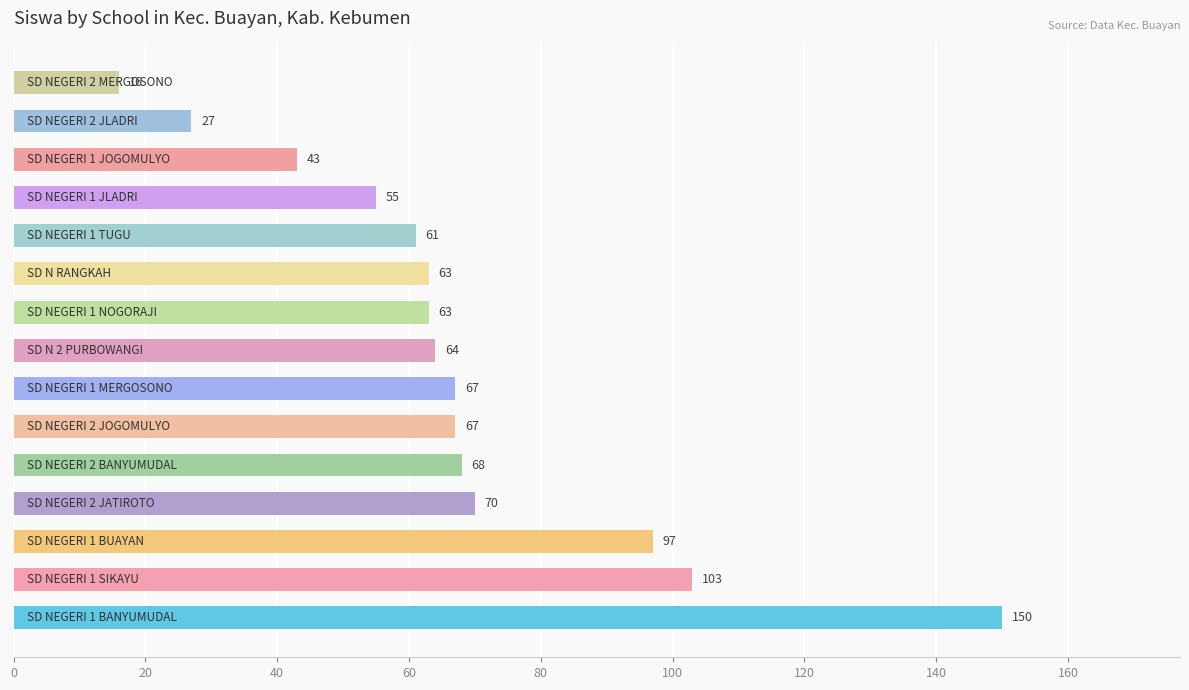

What is the difference between the maximum and minimum values?

134